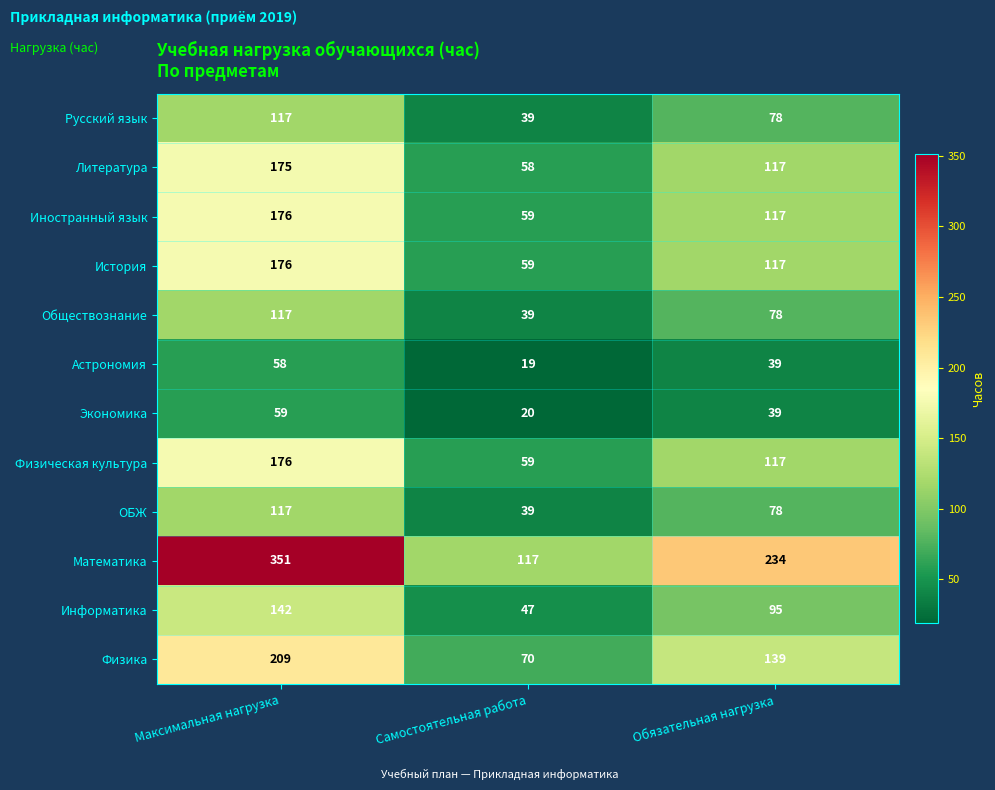

What is the difference between the Русский язык values at Обязательная нагрузка and Максимальная нагрузка?

39